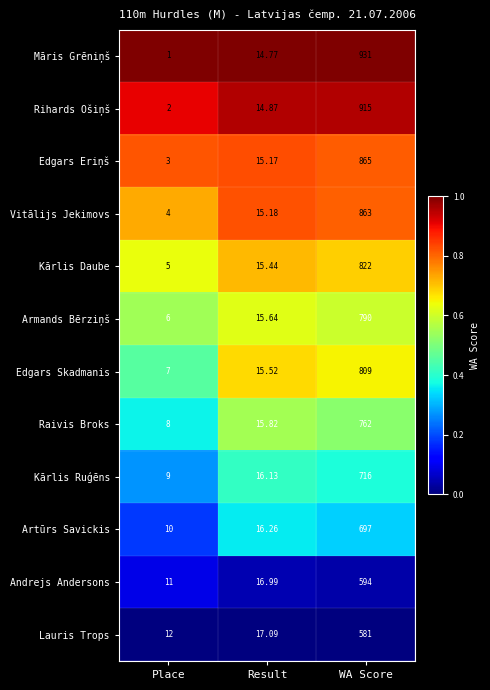

At which category is the sum across all series the highest?

WA Score